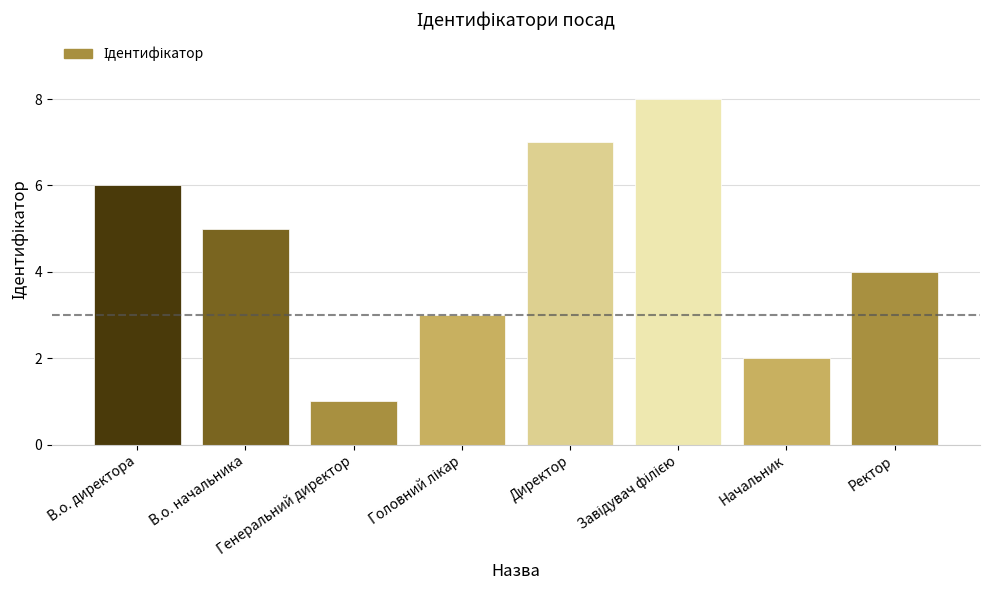

Where does the data first go above 5?

В.о. директора